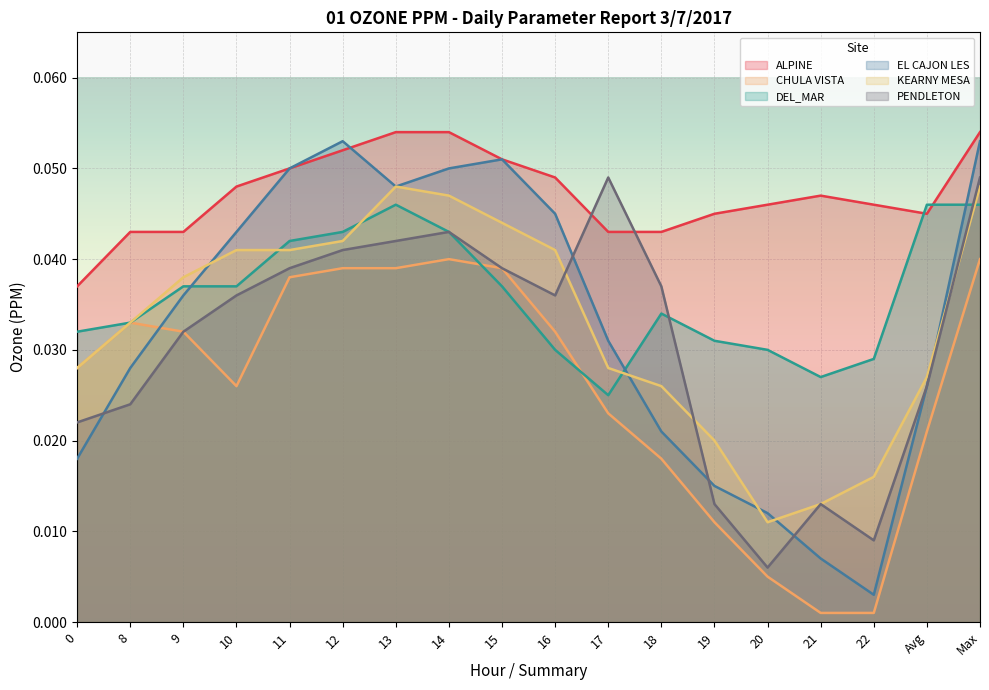

Is the value of CHULA VISTA at 8 greater than the value of DEL_MAR at 0?

Yes